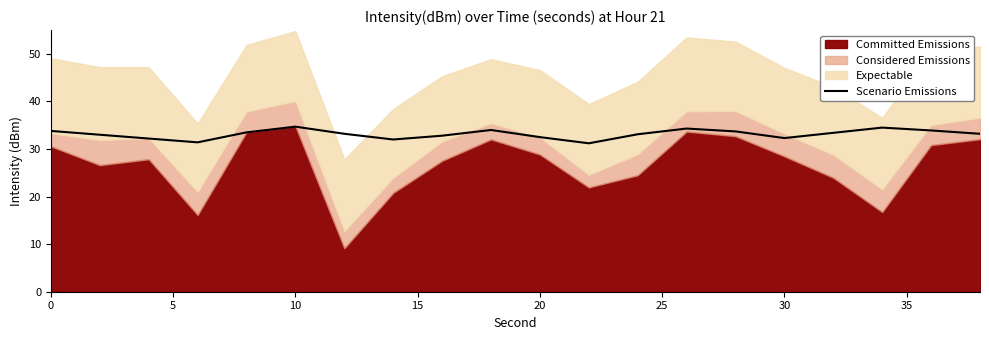

What is the lowest value of the Scenario Emissions series?

31.2